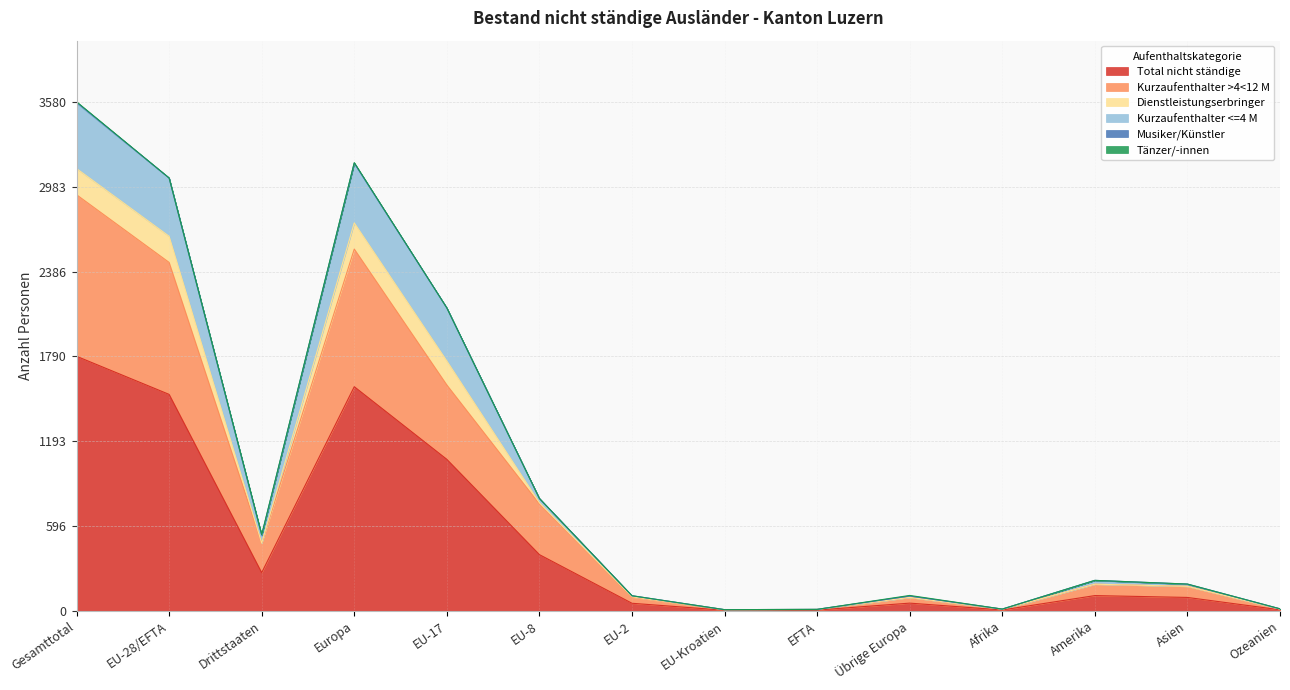

At which label is Total nicht ständige closest to 897?

EU-17